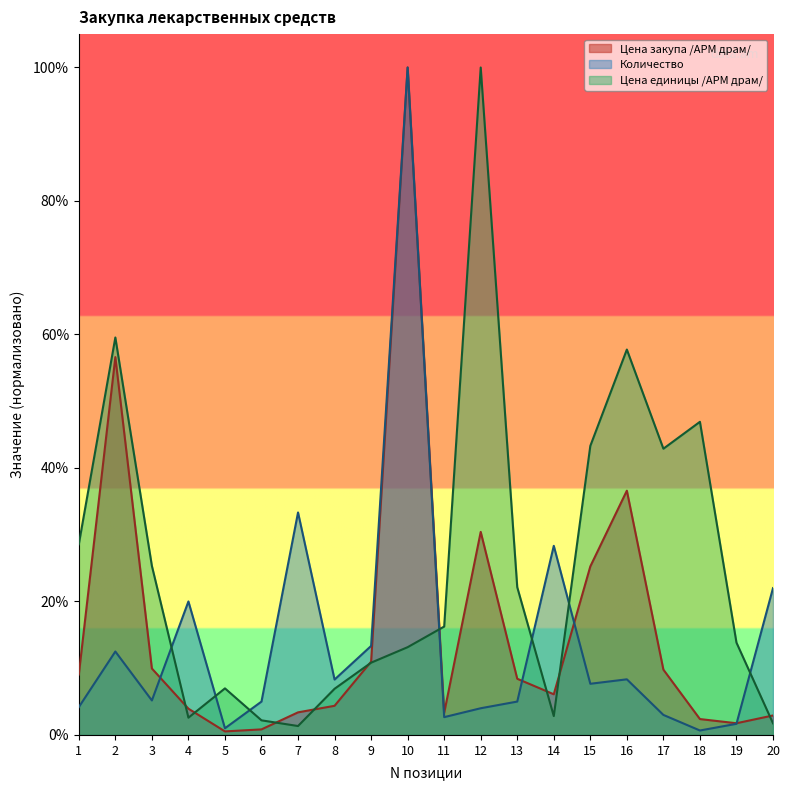

What is the sum of the Цена единицы /АРМ драм/ values at 10 and 6?

0.2